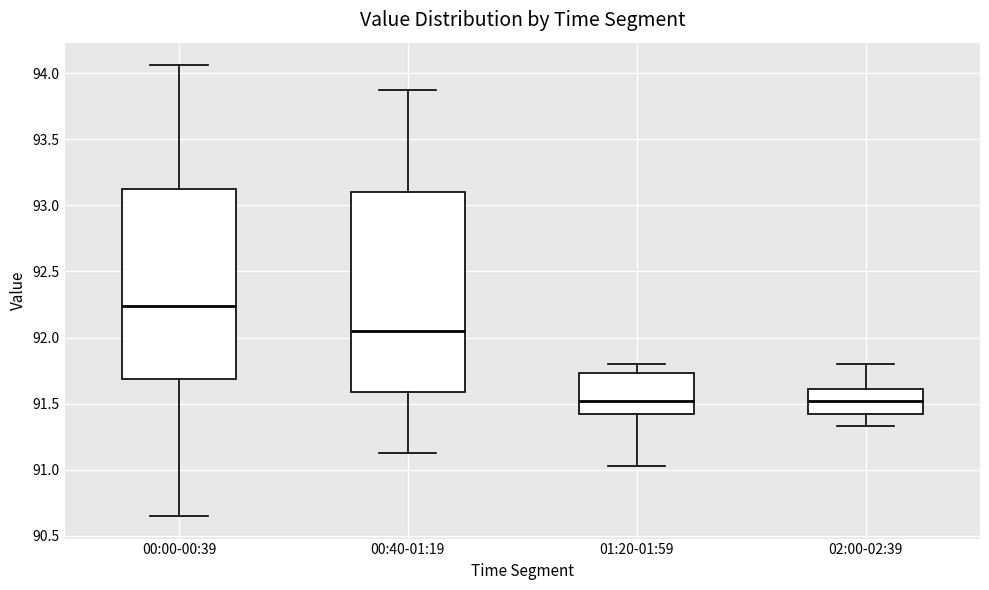

Reading left to right, read every box against the y-axis: the position of its median line, the range the box covers, and the ends of its whiskers. The values are not printed on the chart, so give them approximately, as read against the axis.

00:00-00:39: median 92.25, box 91.70 to 93.10, whiskers 90.65 to 94.05
00:40-01:19: median 92.05, box 91.60 to 93.10, whiskers 91.15 to 93.85
01:20-01:59: median 91.50, box 91.40 to 91.75, whiskers 91.05 to 91.80
02:00-02:39: median 91.50, box 91.40 to 91.60, whiskers 91.35 to 91.80